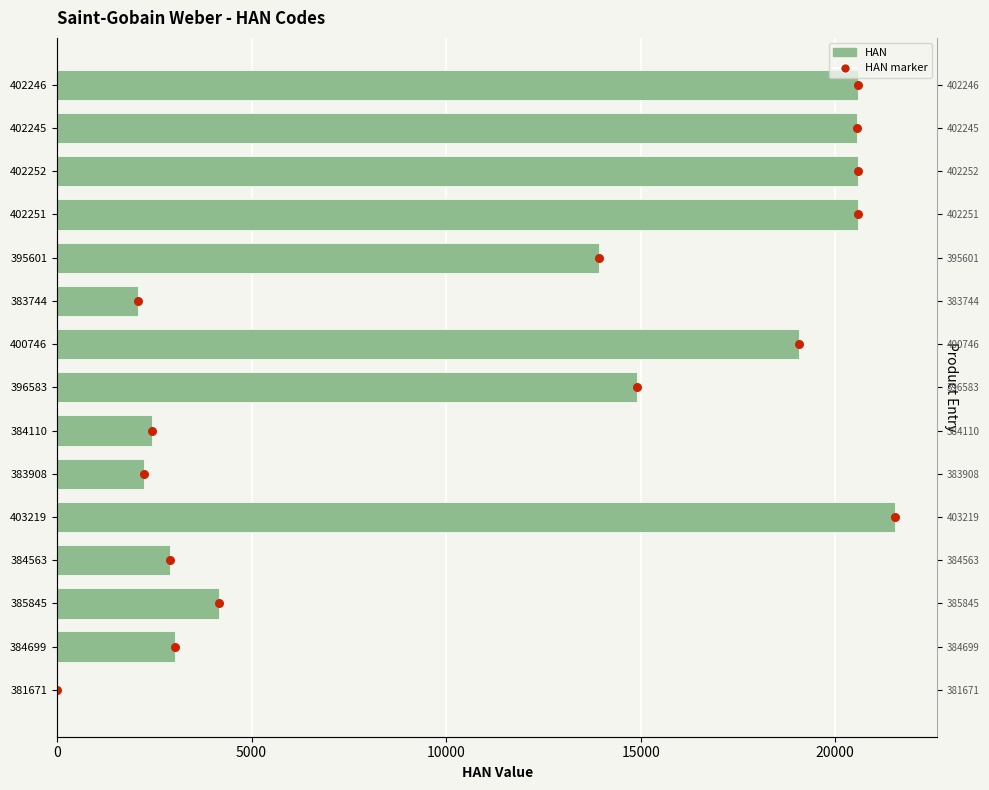

Which series contains the highest Y value?

HAN